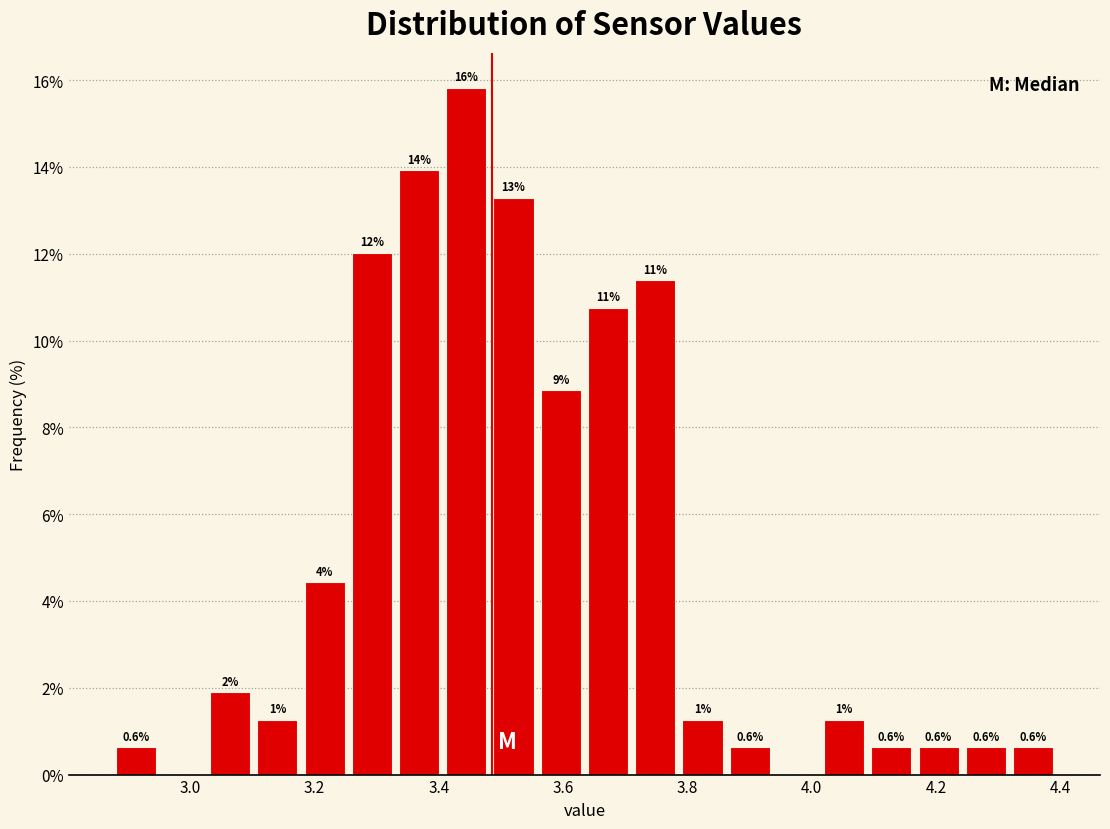

Read against the x-axis, roughly where is the centre of the tallest bar?

3.44